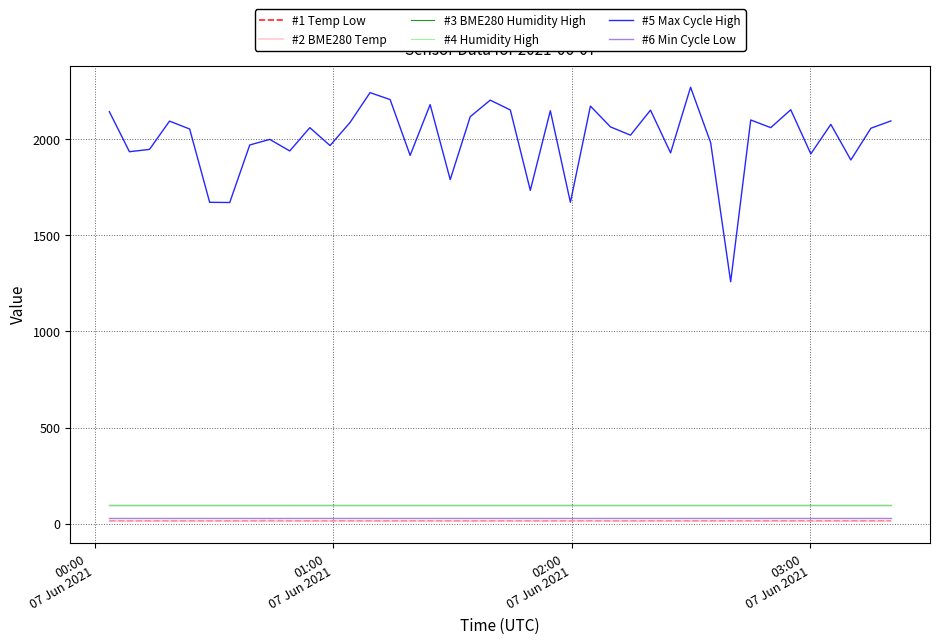

True or false: #5 Max Cycle High and #6 Min Cycle Low intersect in this chart.

False